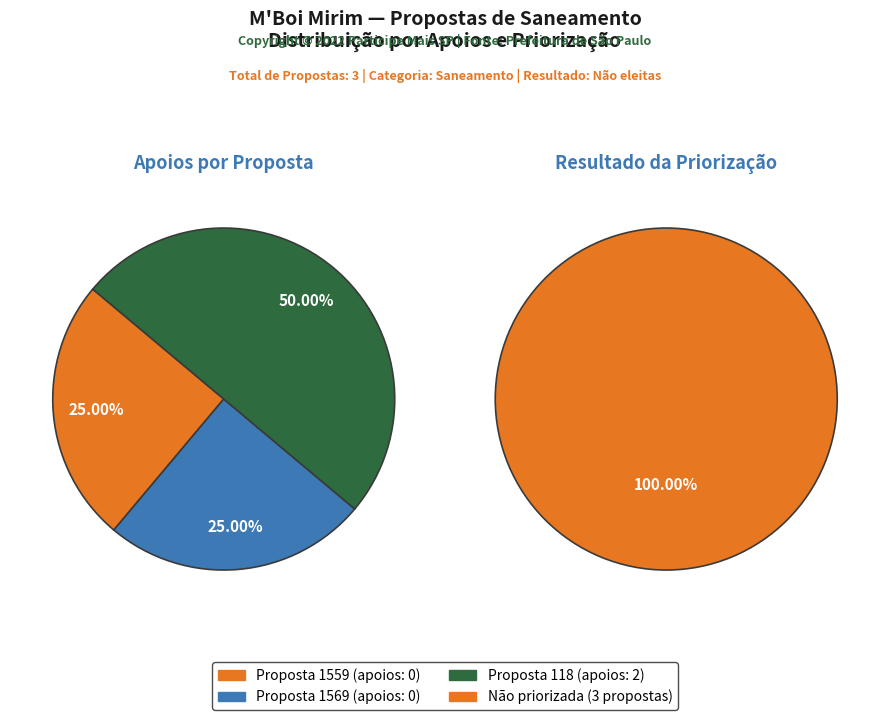

Which category has the smallest portion of the pie?

1559